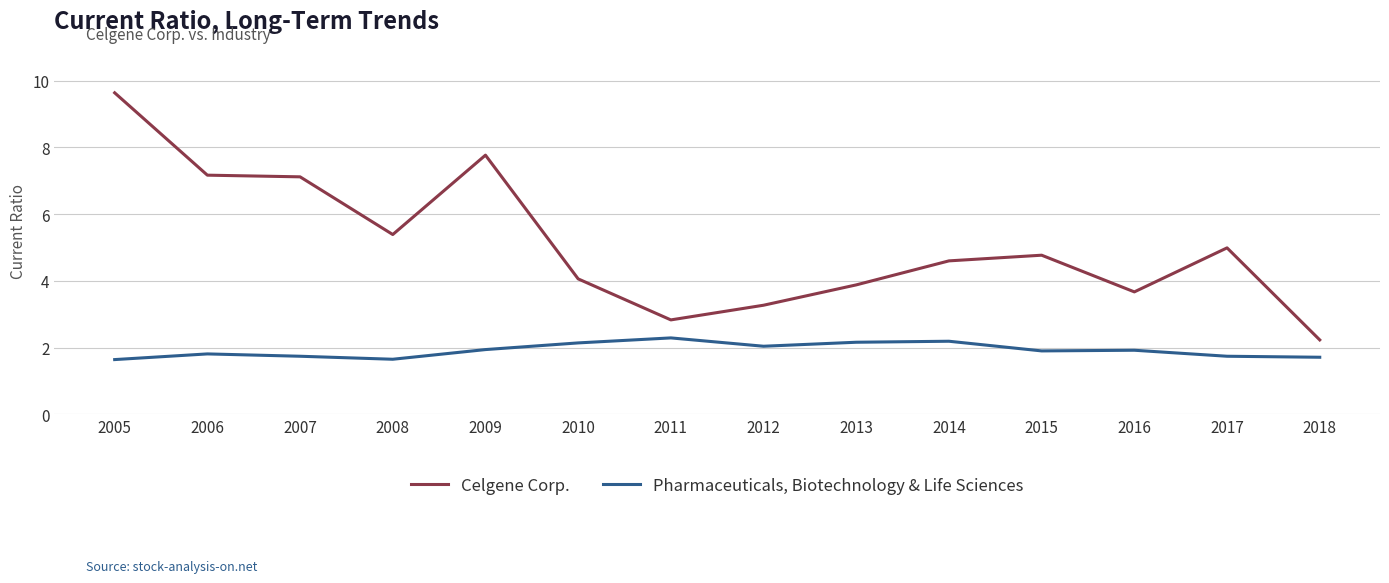

What is the sum of all Celgene Corp. values?

71.4